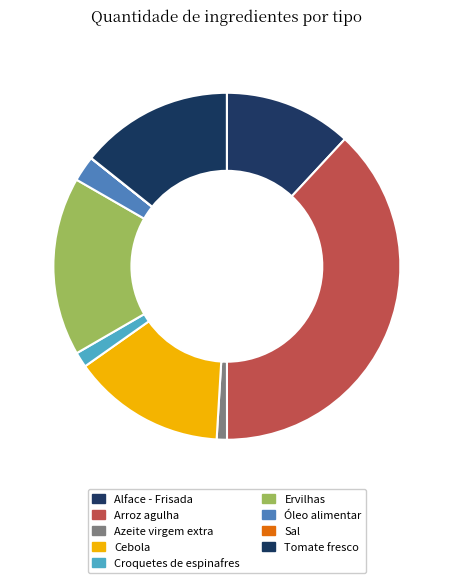

To the nearest percent, what is the difference between the largest and smallest slice percentages?

38%